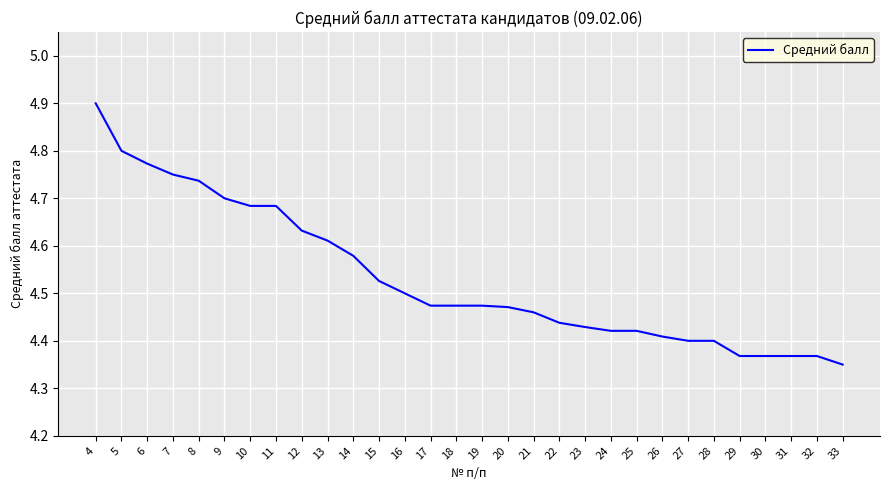

True or false: the data shows 1.5 at 14.

False